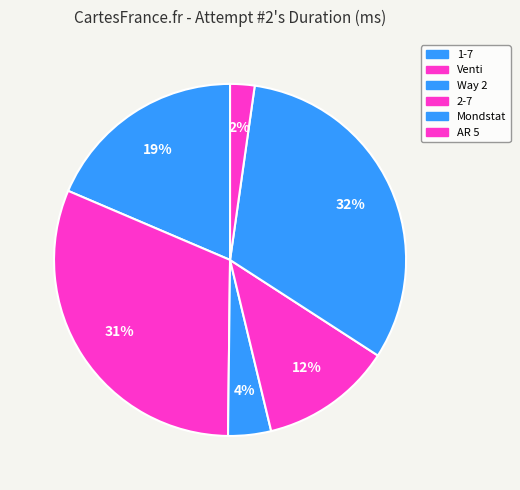

How many slices are in this pie chart?

6